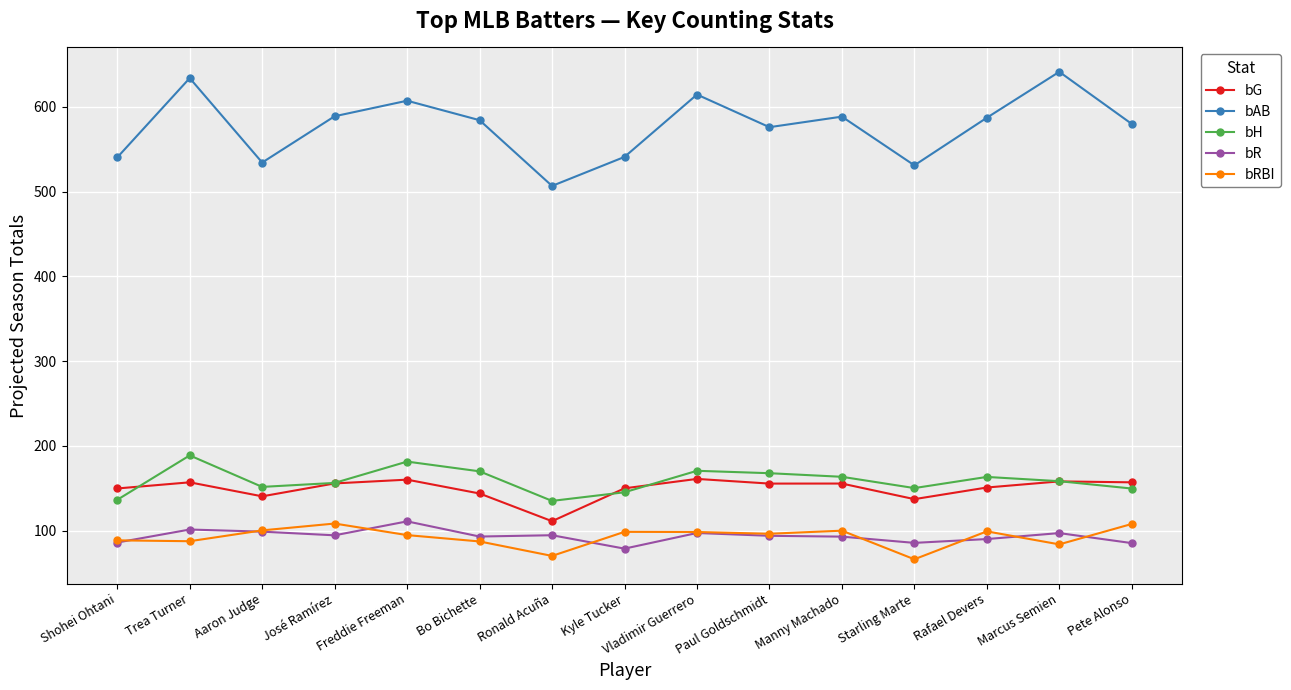

How many values in the bG series are below 155?

7